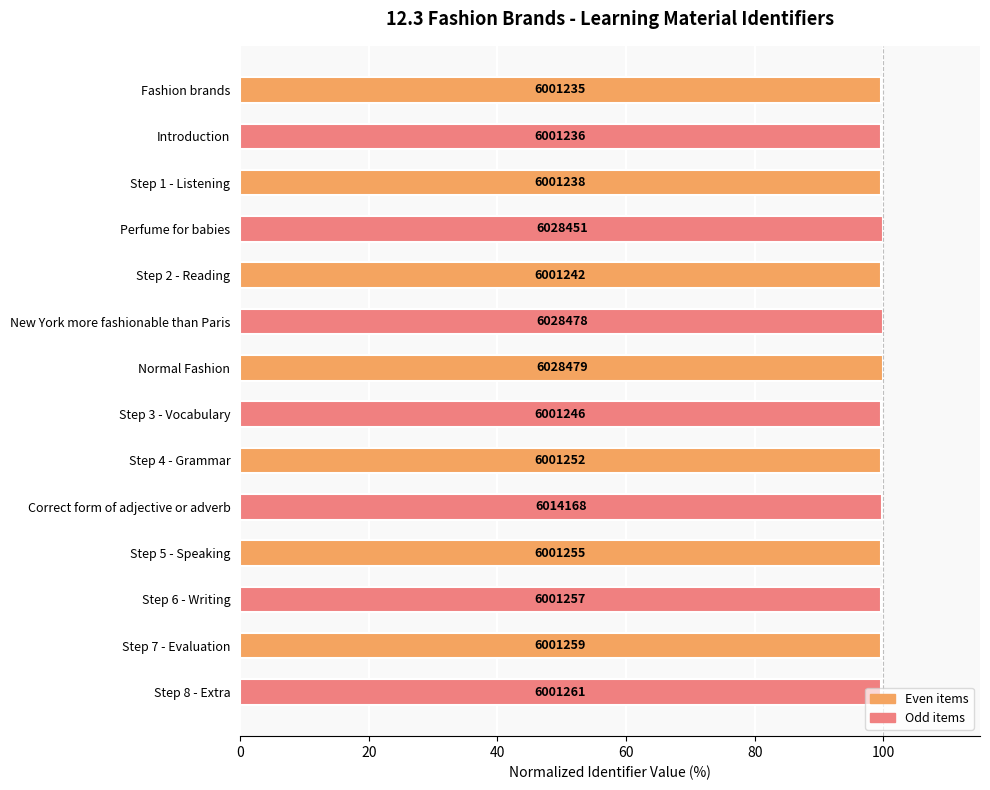

What is the difference between the maximum and minimum values?

0.5